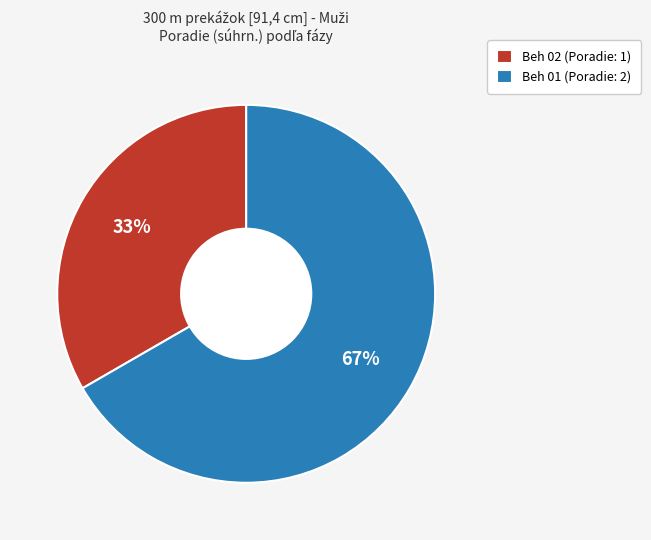

What is the ratio of the value at Beh 01 to the value at Beh 02?

2.0